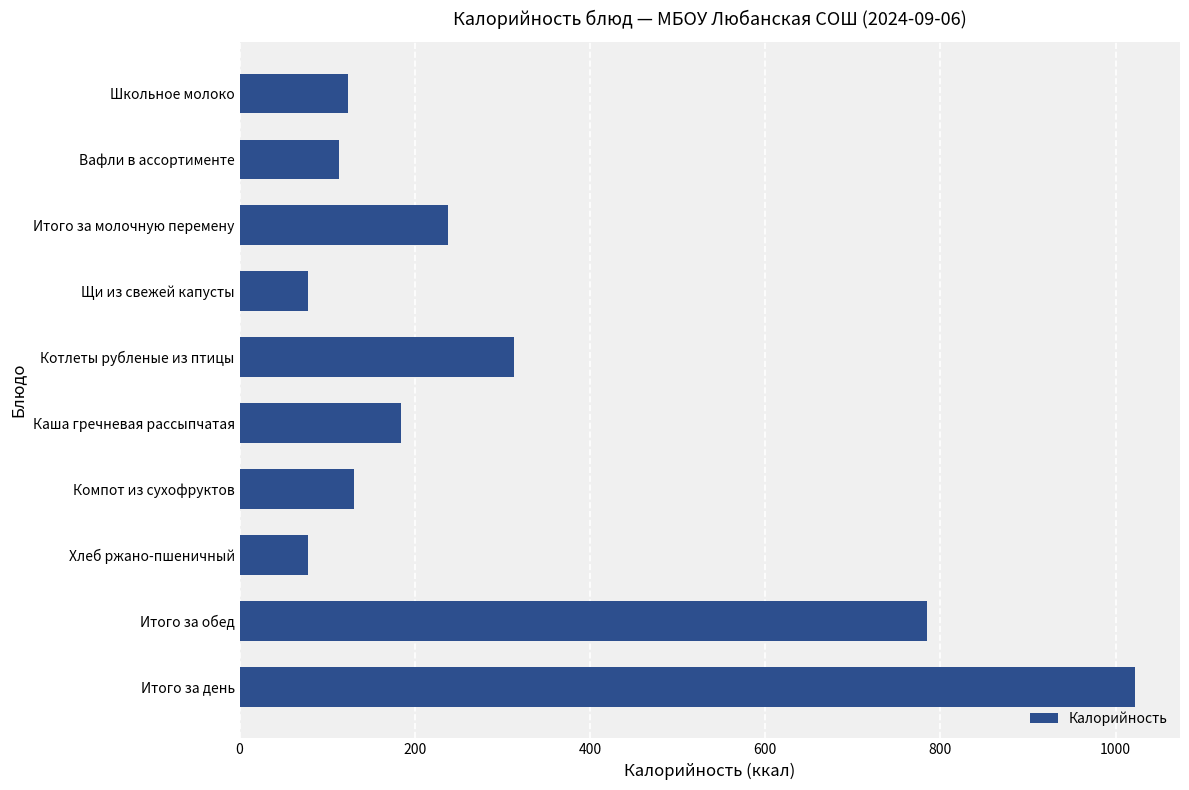

What is the smallest value displayed?

77.9